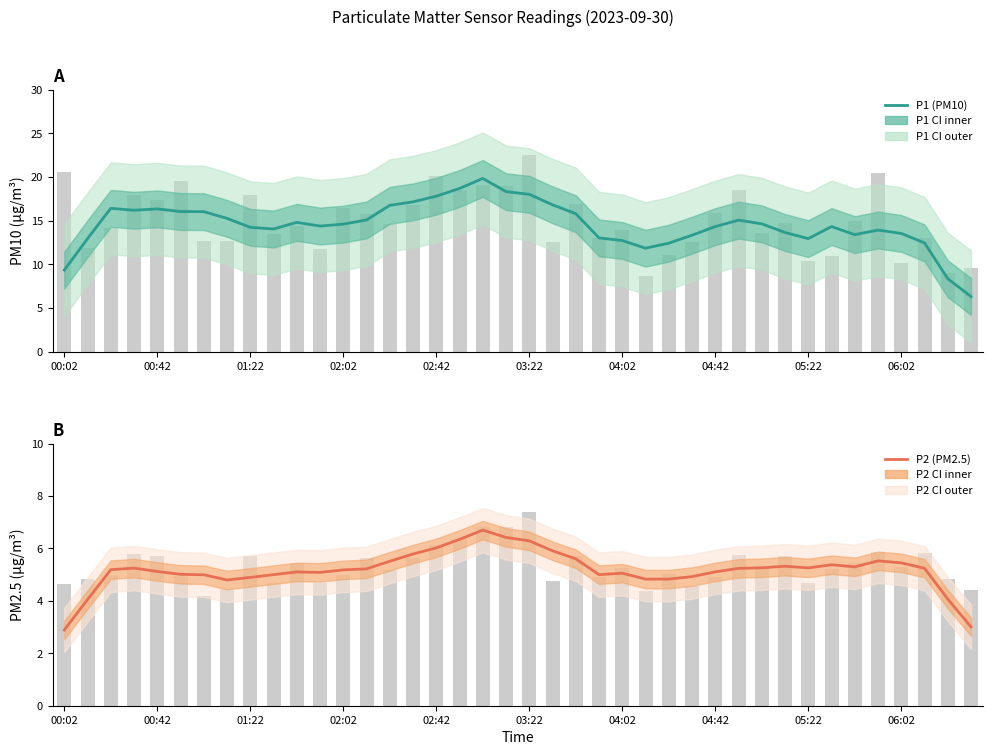

At how many categories does at least one series exceed 12?

36